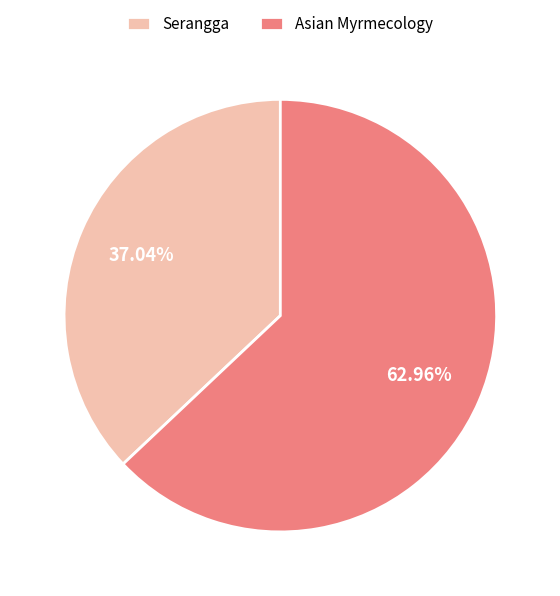

Which slice is the largest?

Asian Myrmecology